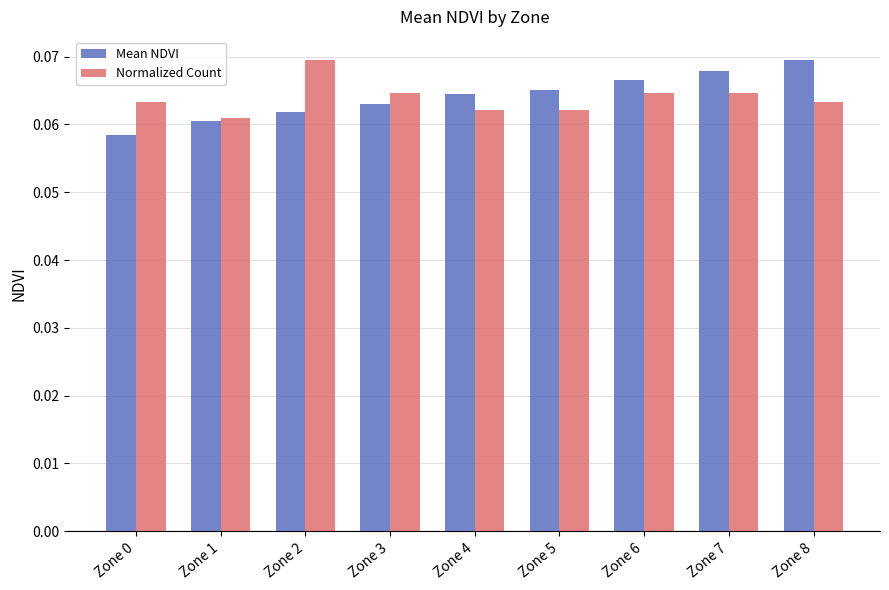

At how many categories does at least one series exceed 0?

9